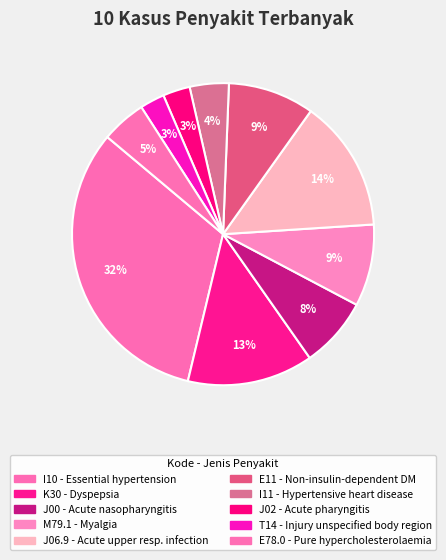

Does T14 represent more than half of the total?

No